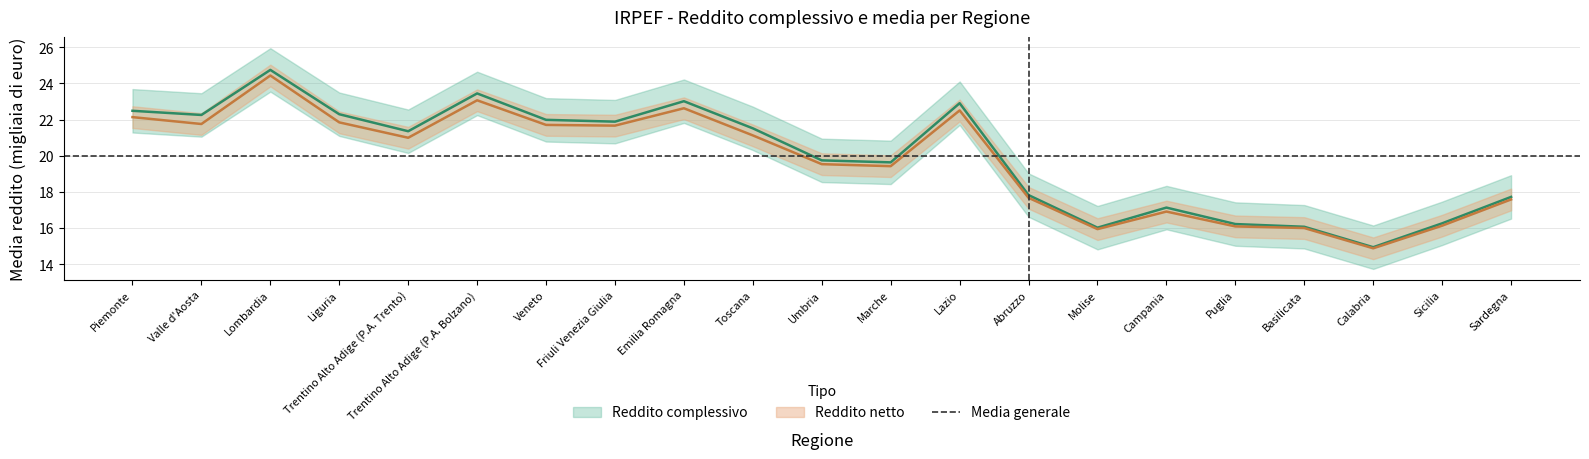

Which has a higher value, Lombardia or Friuli Venezia Giulia?

Lombardia